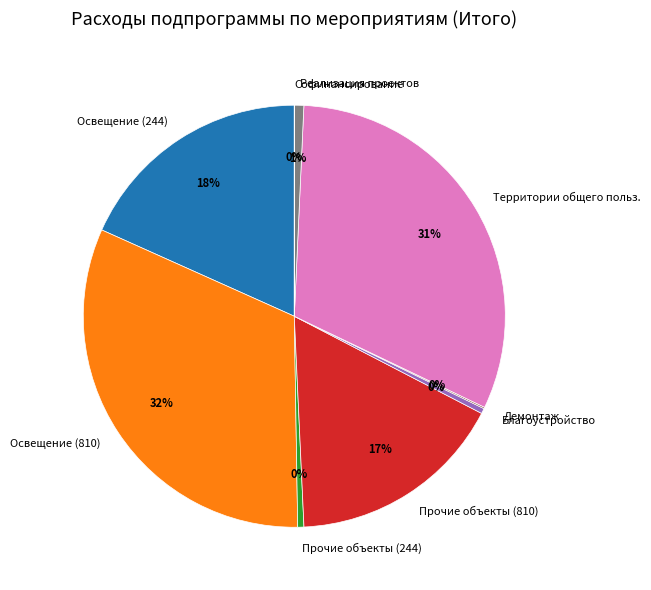

To the nearest percent, what is the difference between the largest and smallest slice percentages?

32%